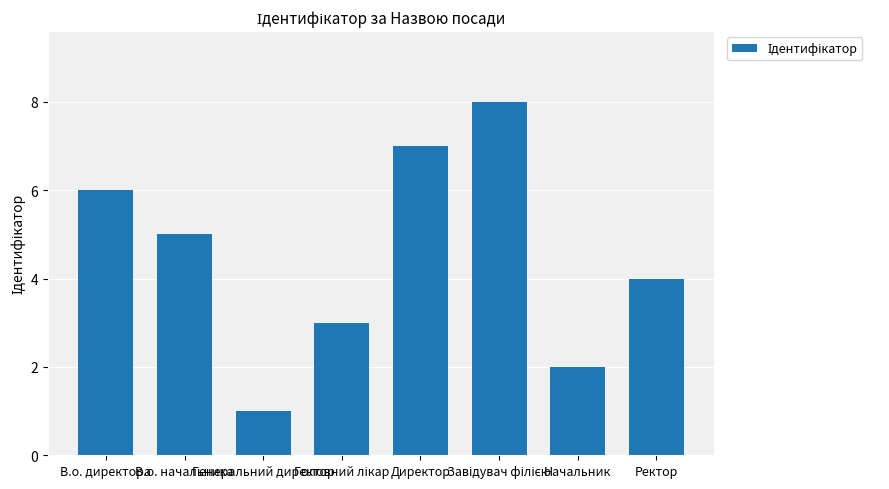

What is the sum of the values at В.о. директора and Директор?

13